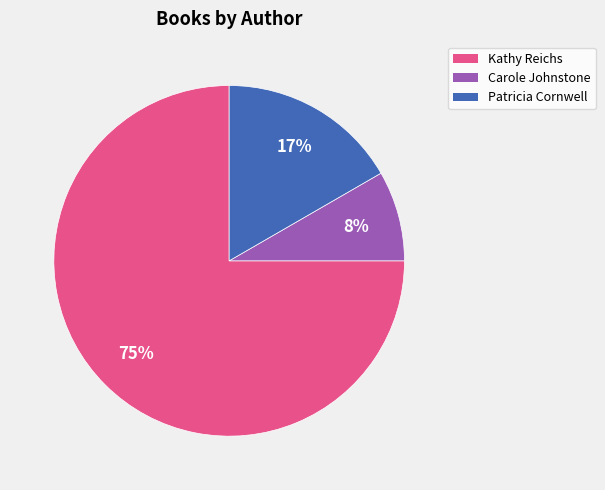

To the nearest percent, what is the average slice percentage?

33%